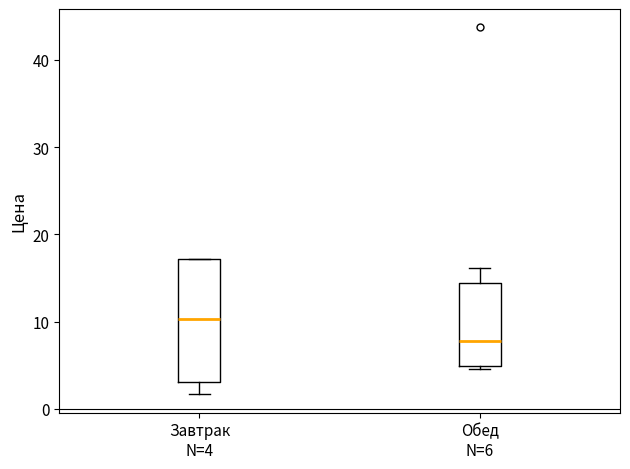

Where is the lower edge of the box for Обед N=6 on the y-axis? The values are not printed on the chart, so give them approximately, as read against the axis.

5